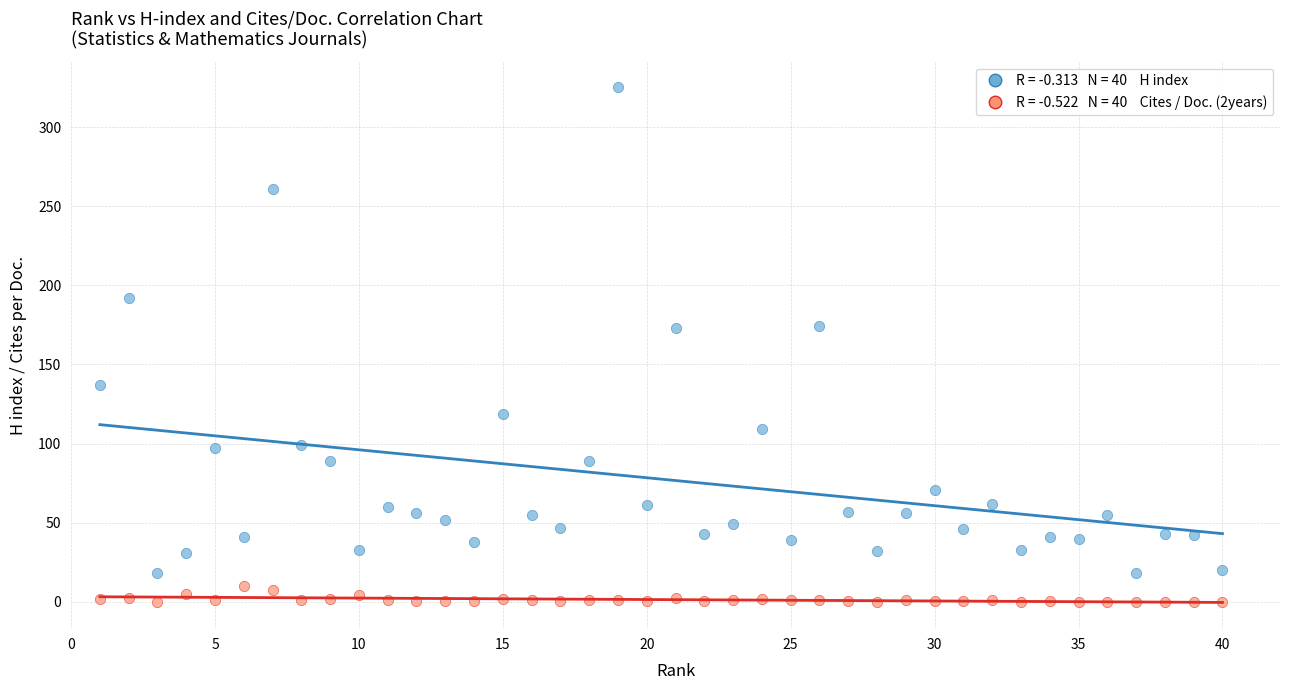

Across all data points, what is the range of Y values (max minus min)?

325.0